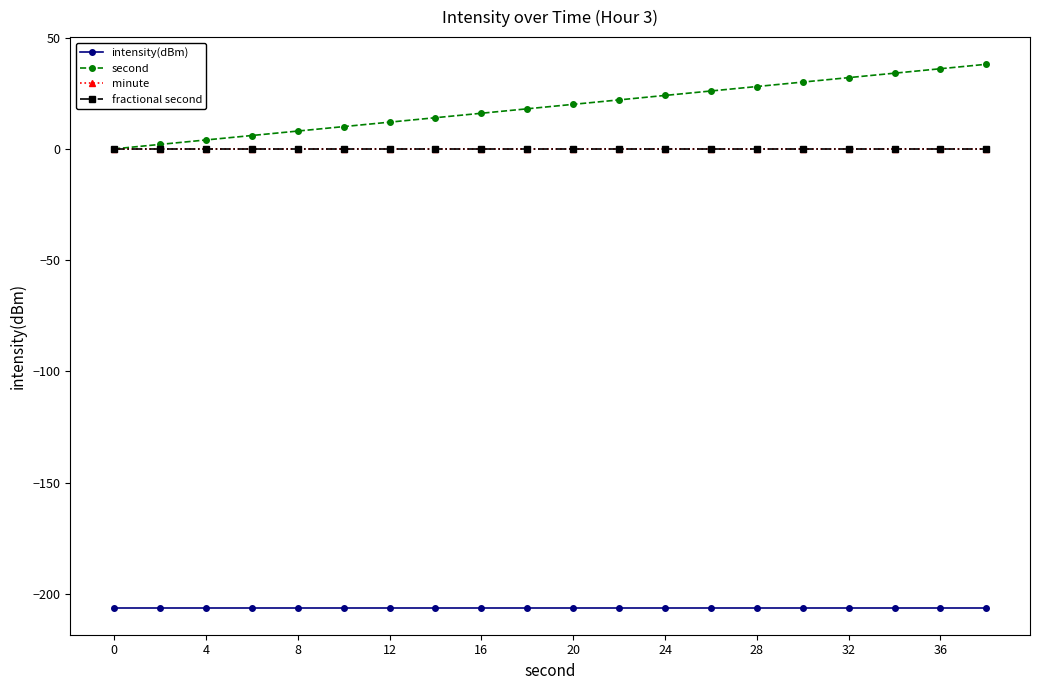

Is this an area chart (filled region under the line)?

No